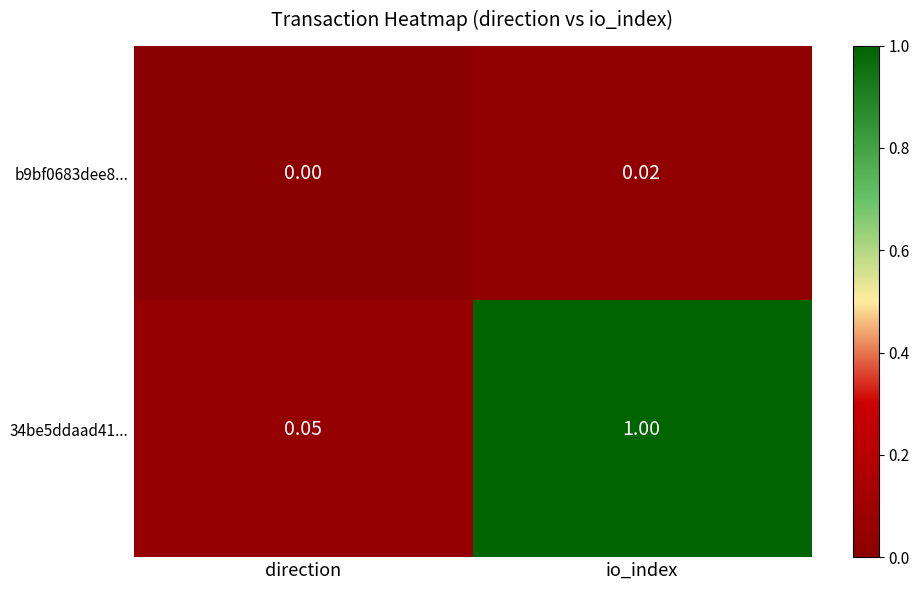

Between direction and io_index, which series saw the biggest shift?

34be5ddaad41...